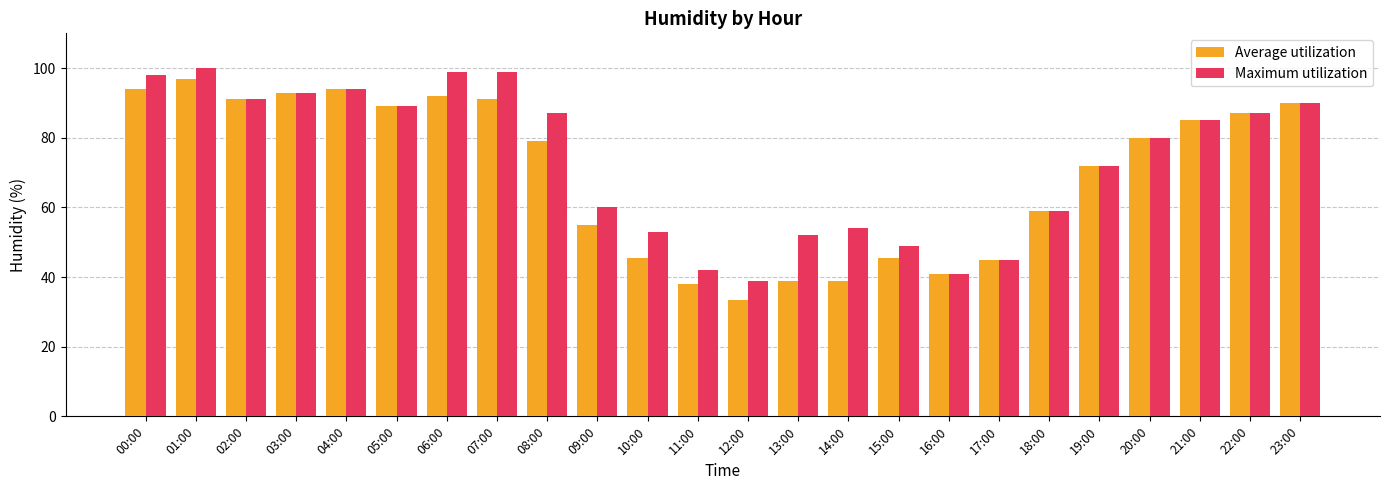

Does the chart contain any negative values?

No